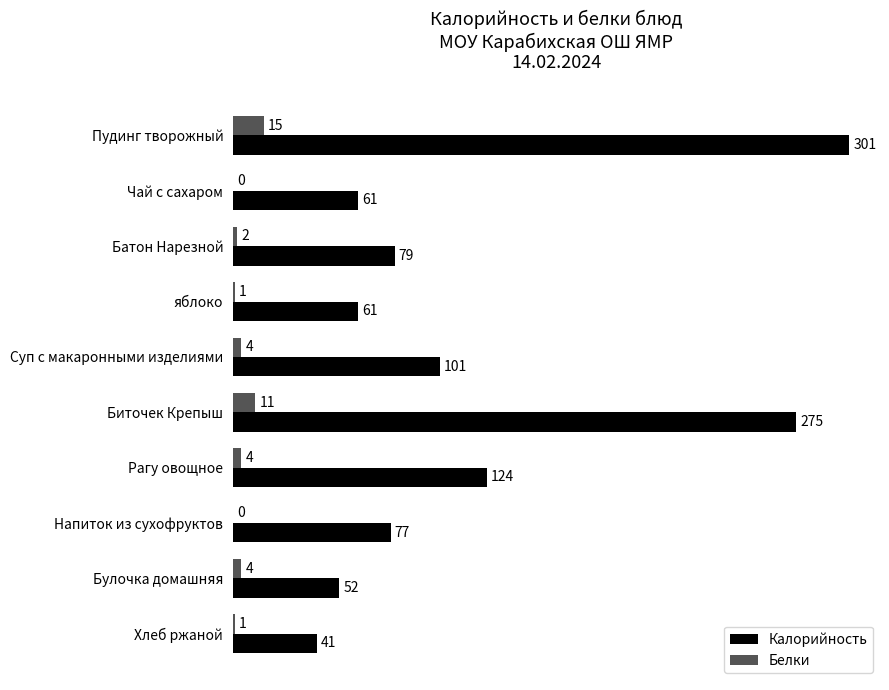

What is the sum of all Белки values?

42